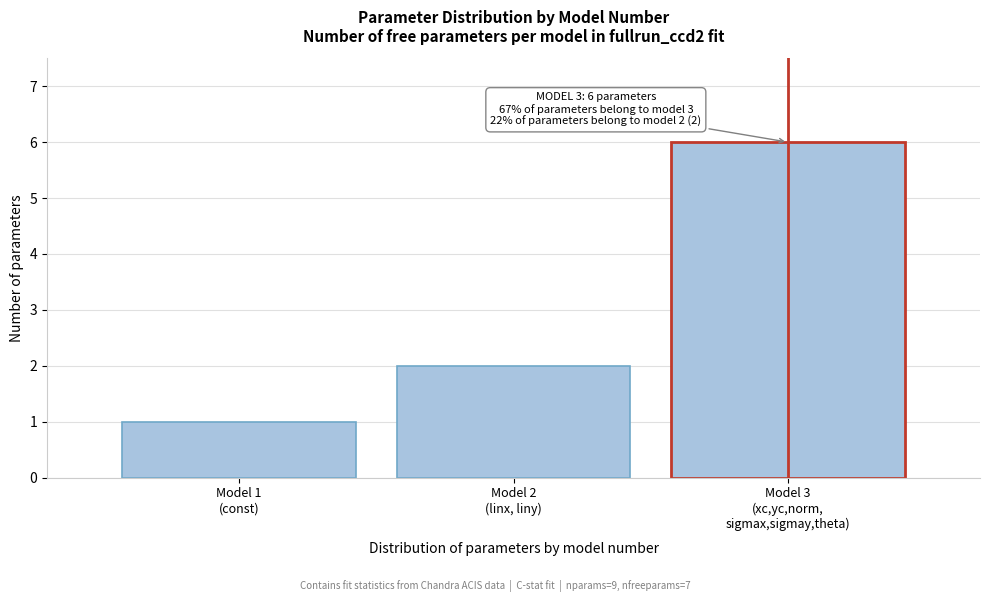

Reading left to right, extract all data points from this chart.

1	2	6